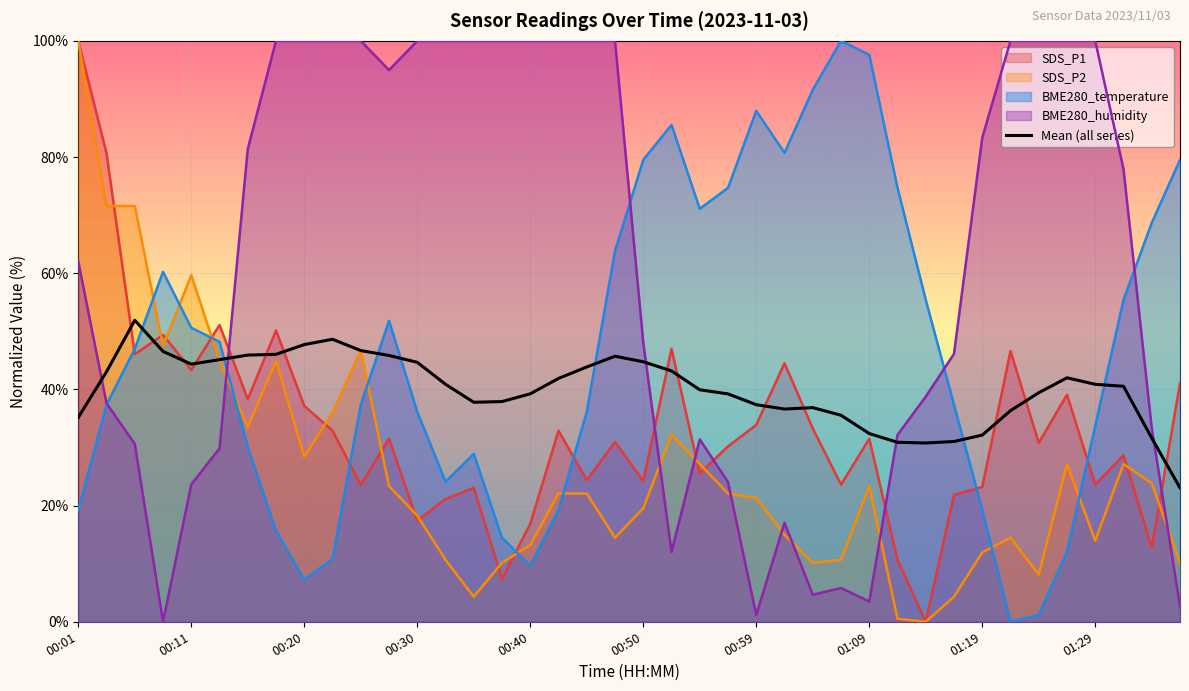

The value of SDS_P1 at 00:40 is 6.6. True or false?

False